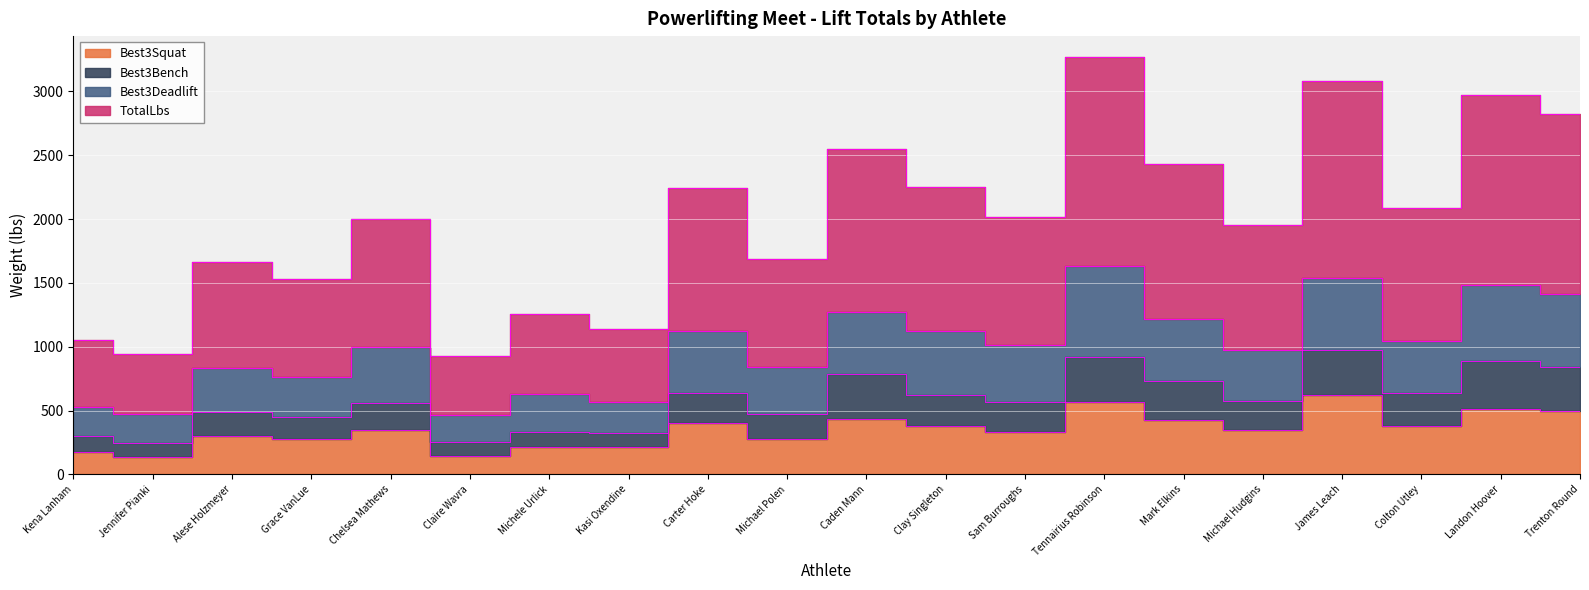

At which category does Best3Bench reach its first local peak?

Alese Holzmeyer